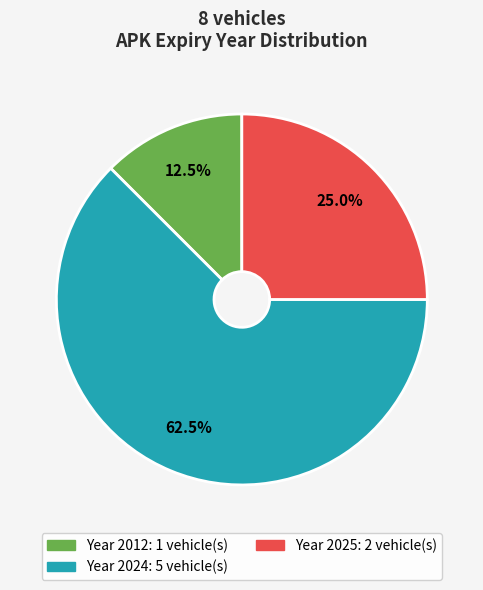

Does any single category account for the majority?

Yes